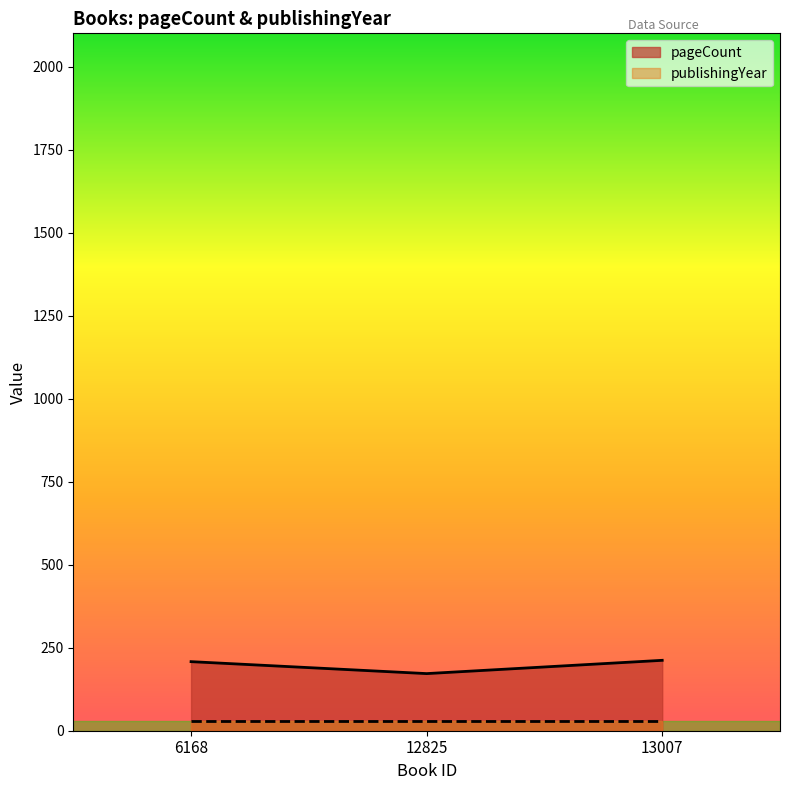

What is the value of the 1st point from the left?

208